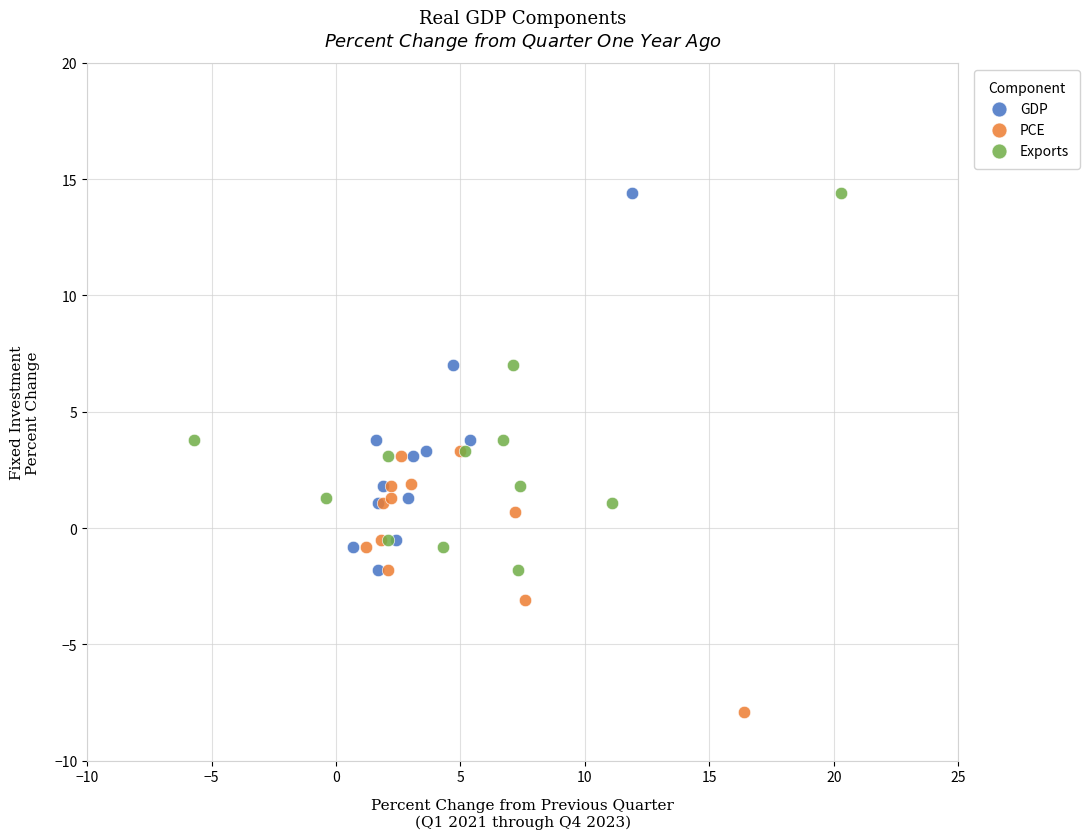

Which series contains the lowest Y value?

PCE